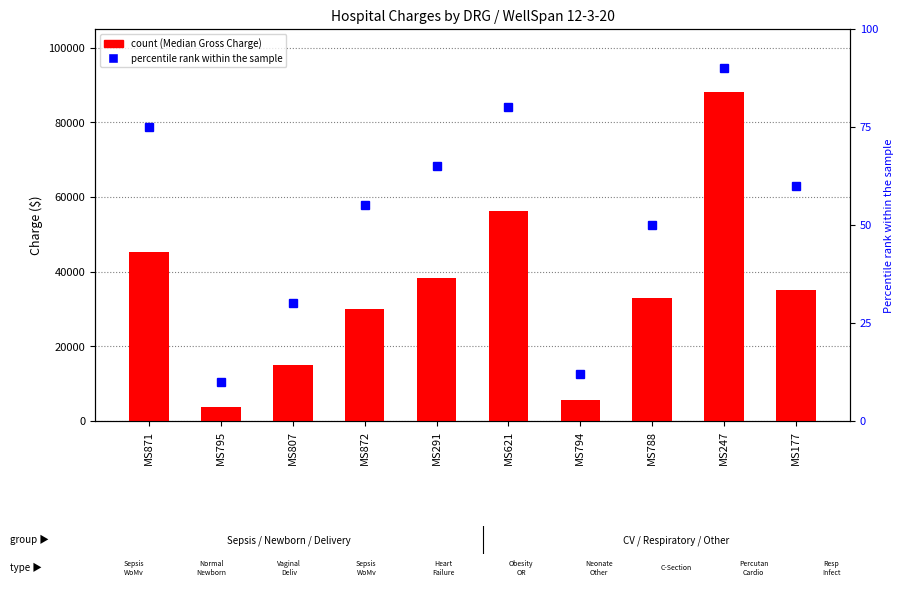

What is the approximate value of percentile rank within the sample at MS621?

80.0